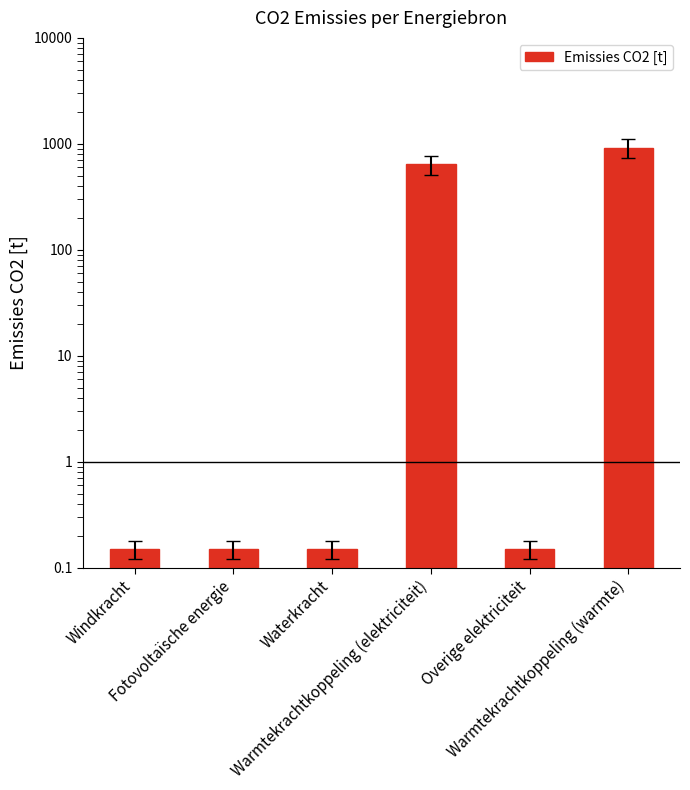

At which label is the value closest to 458?

Warmtekrachtkoppeling (elektriciteit)